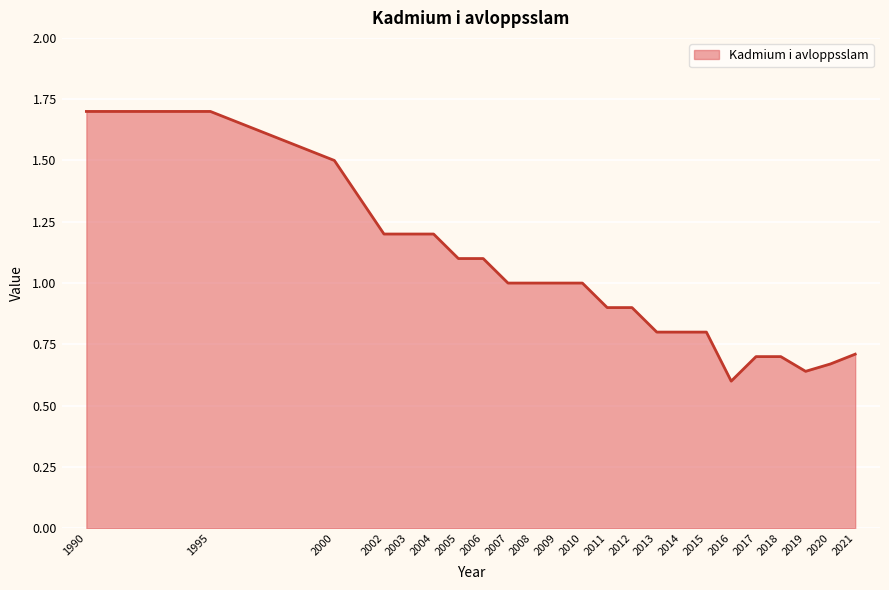

The chart shows a value of 1.7 at 1990. True or false?

True